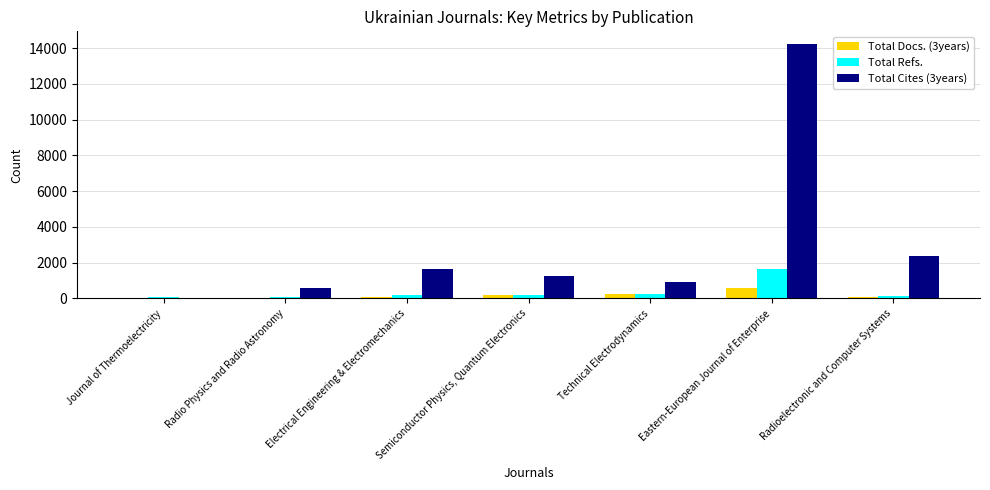

Which category has the highest value in the Total Refs. series?

Eastern-European Journal of Enterprise